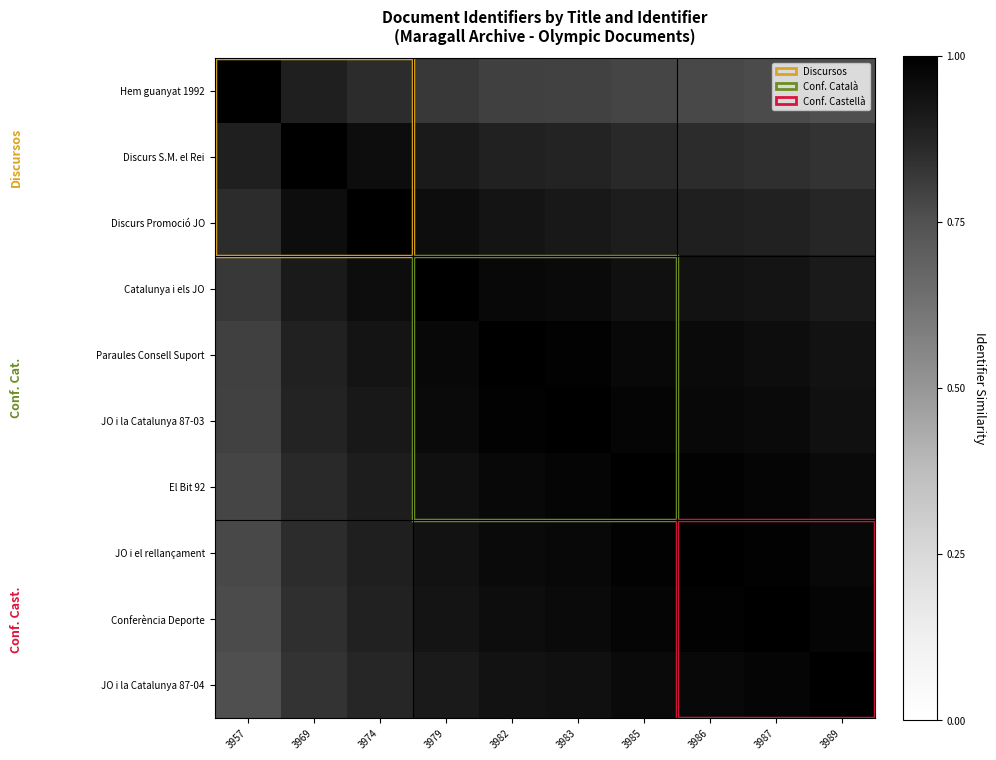

Between 3986 and 3983, which is larger?

3983